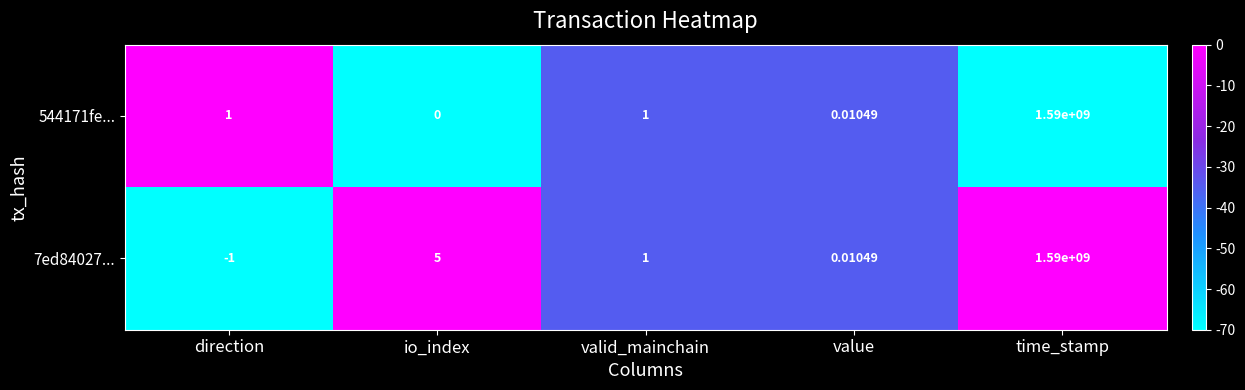

Which series has the largest range (max minus min)?

7ed84027...